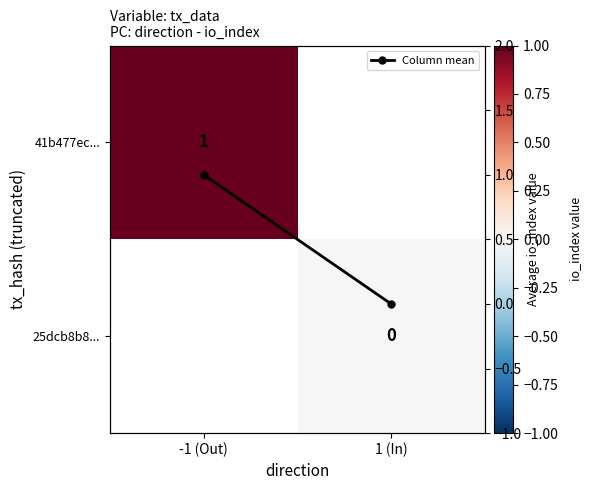

Rank the categories by 25dcb8b8... value from highest to lowest.

-1 (Out), 1 (In)